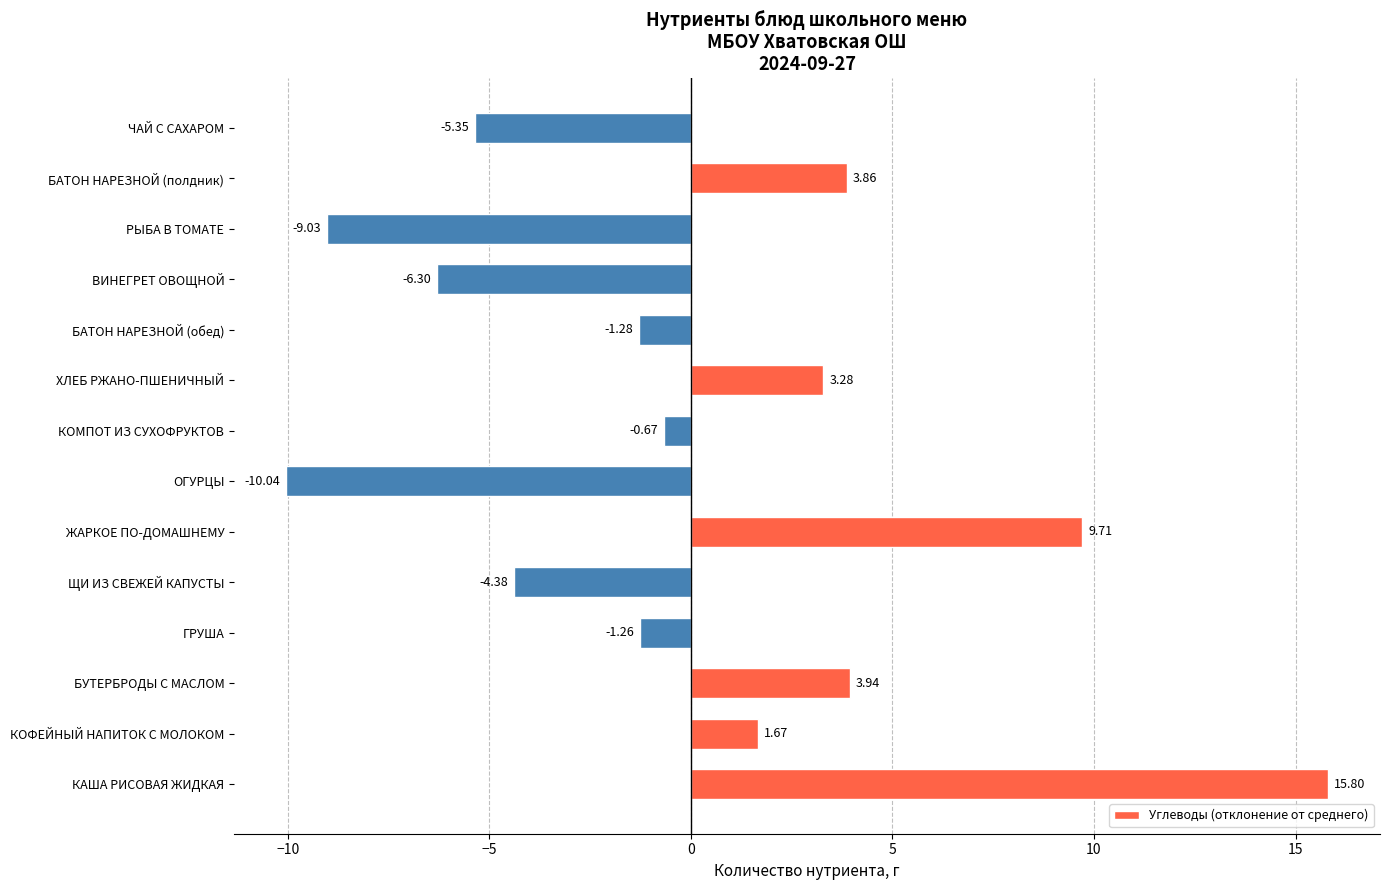

At which label is the value closest to 2?

КОФЕЙНЫЙ НАПИТОК С МОЛОКОМ